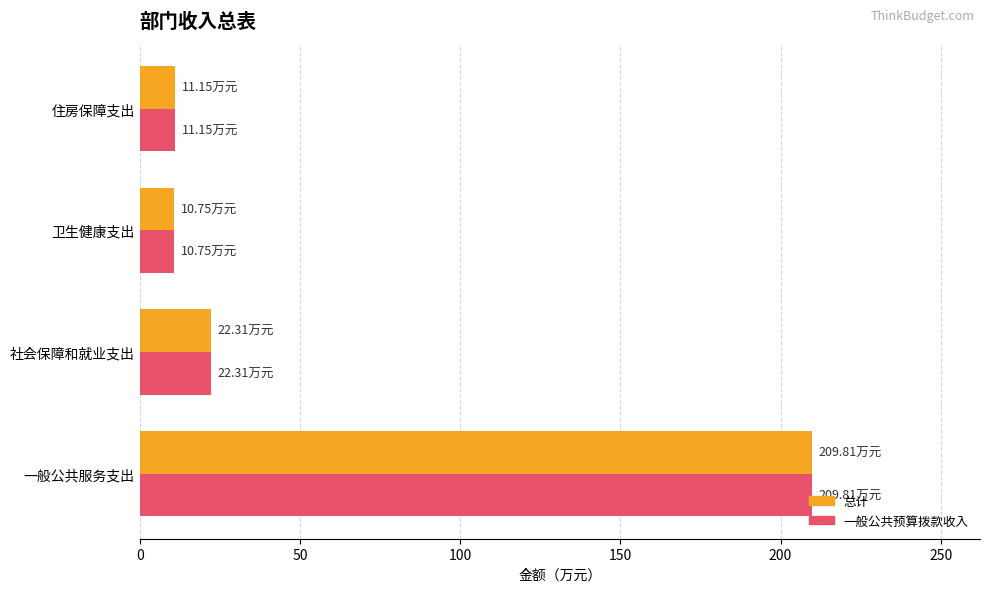

What is the total value across all series at 一般公共服务支出?

419.6